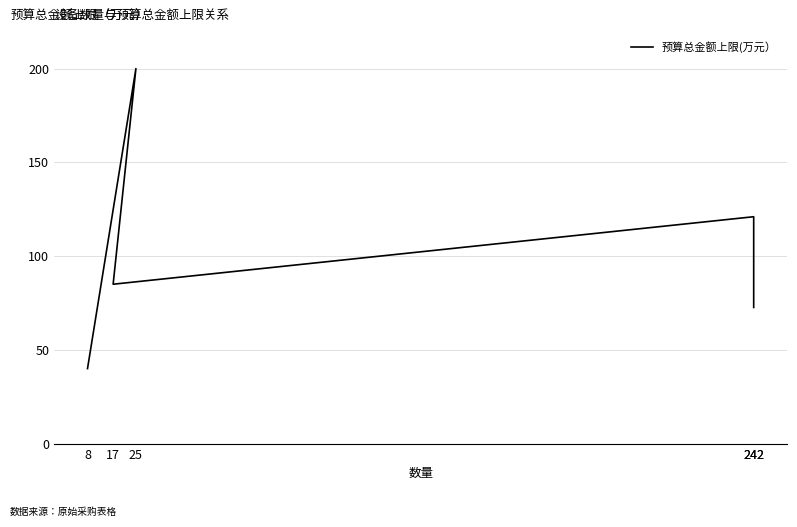

At which category does the chart reach its peak across all series?

25